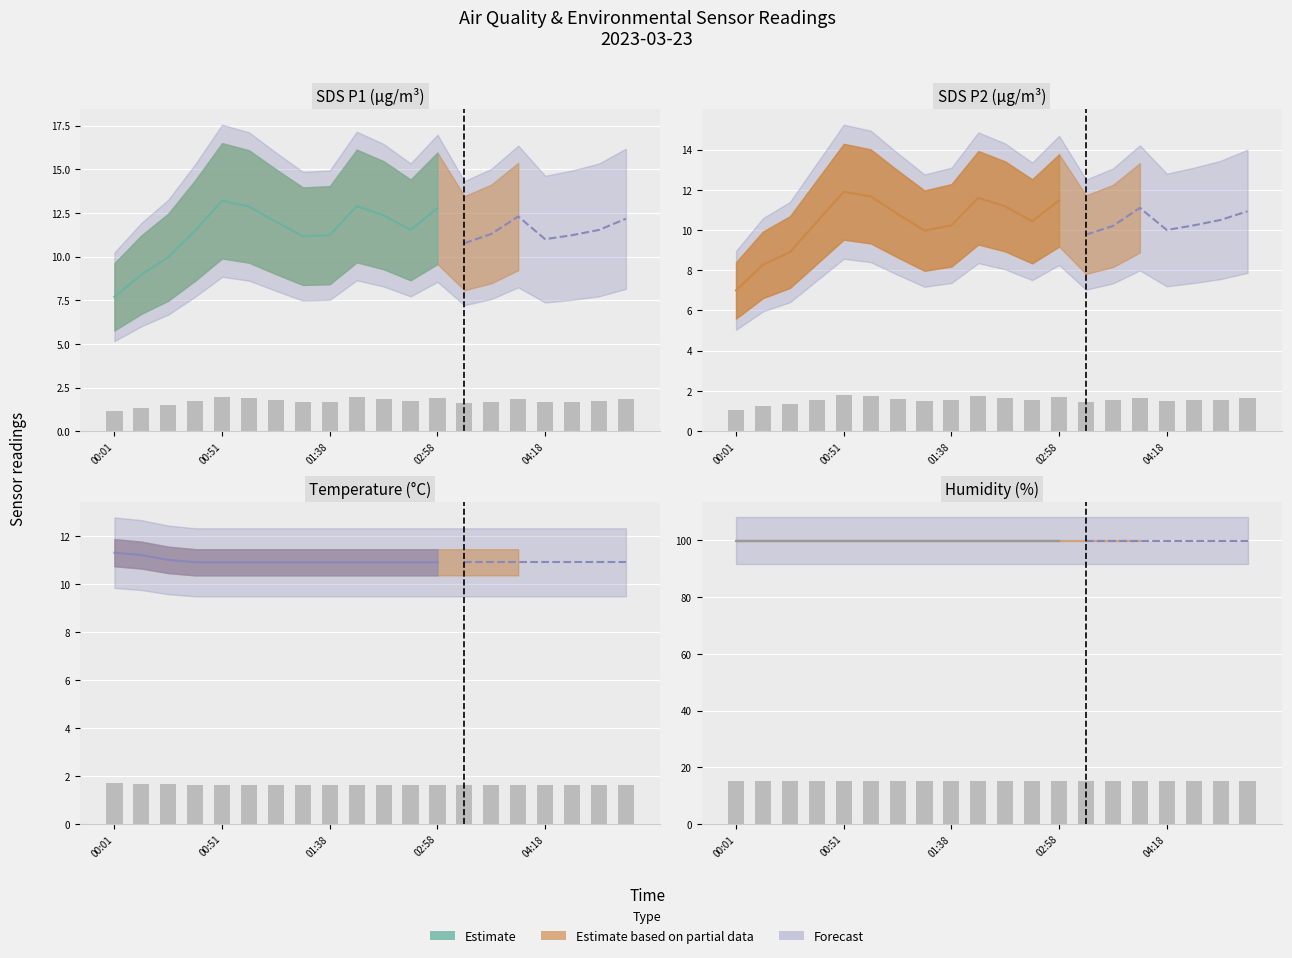

The value of SDS_P1 at 00:01 is 0.6. True or false?

False